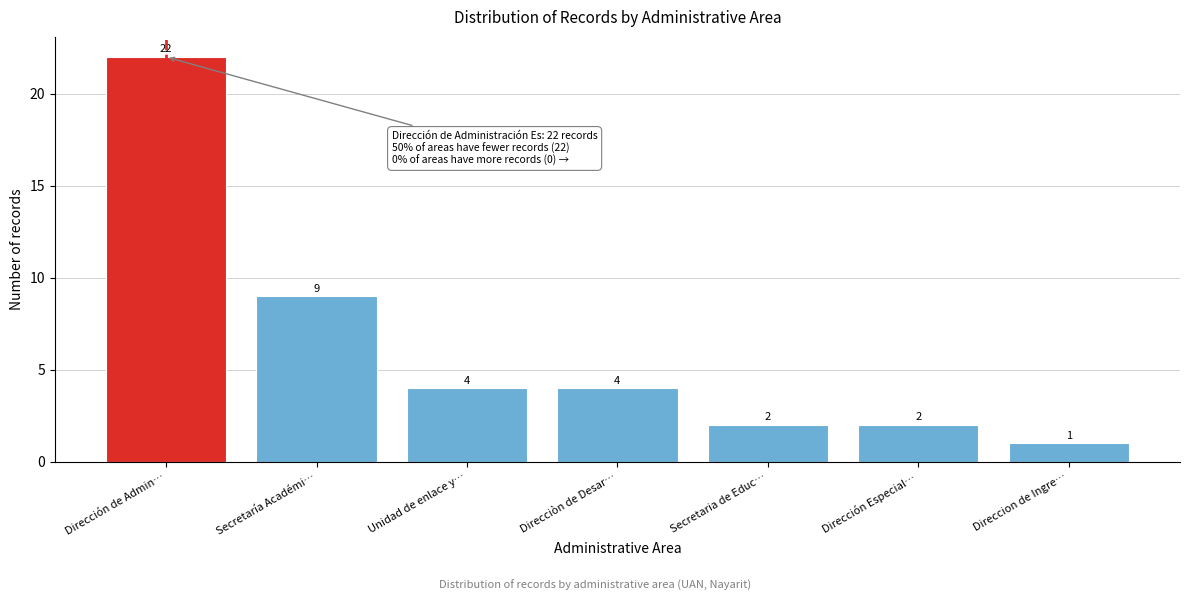

Reading left to right, list all the values displayed in this chart.

Dirección de Admin…=22	Secretaría Académi…=9	Unidad de enlace y…=4	Direcciòn de Desar…=4	Secretaria de Educ…=2	Dirección Especial…=2	Direccion de Ingre…=1